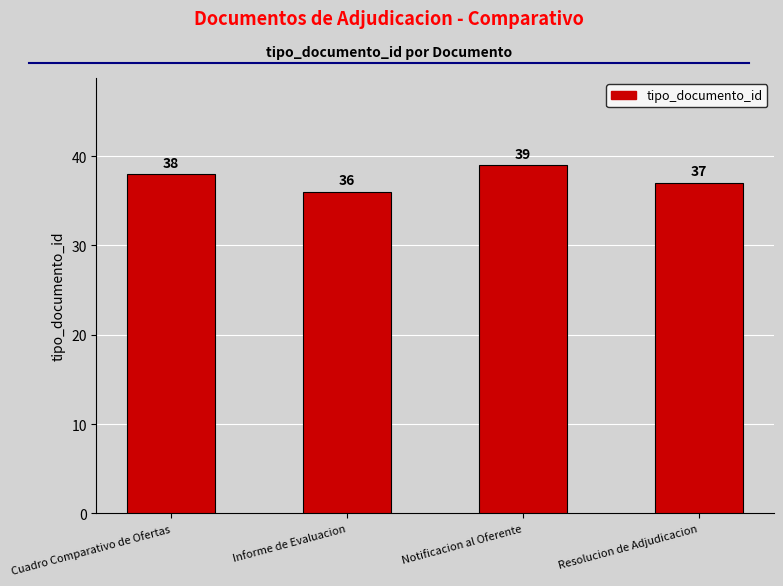

How many distinct data groups are displayed?

1